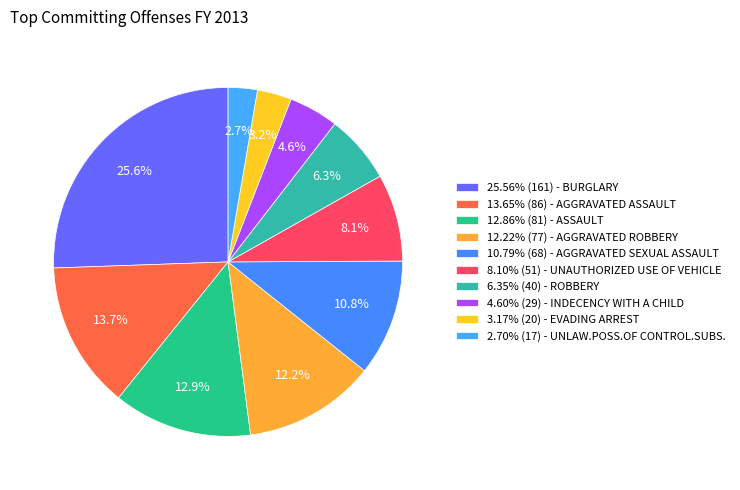

Rank the categories by value from highest to lowest.

BURGLARY, AGGRAVATED ASSAULT, ASSAULT, AGGRAVATED ROBBERY, AGGRAVATED SEXUAL ASSAULT, UNAUTHORIZED USE OF VEHICLE, ROBBERY, INDECENCY WITH A CHILD, EVADING ARREST, UNLAW.POSS.OF CONTROL.SUBS.